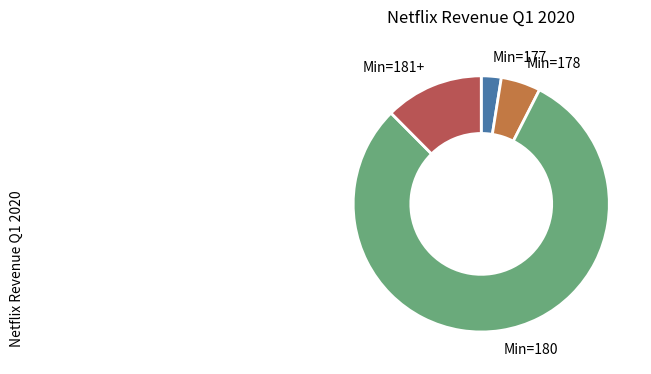

Rank the categories by value from lowest to highest.

Min=177, Min=178, Min=181+, Min=180